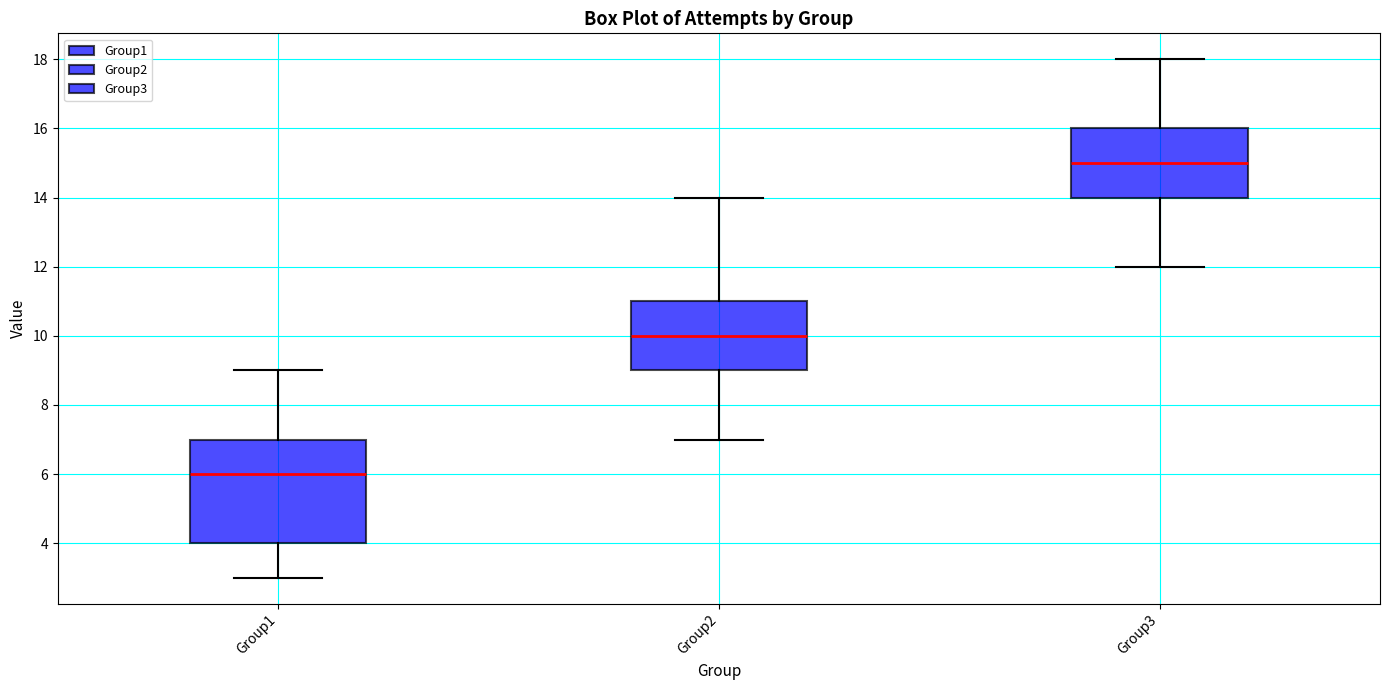

Which box is the tallest, from its lower edge to its upper edge?

Group1